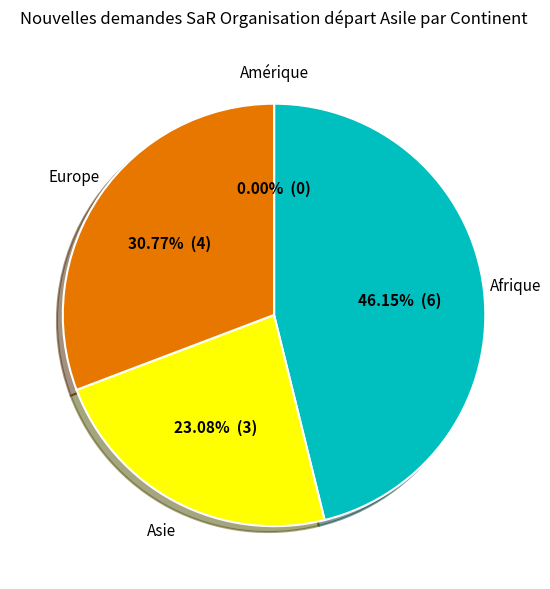

What is the smallest slice in the pie chart?

Amérique